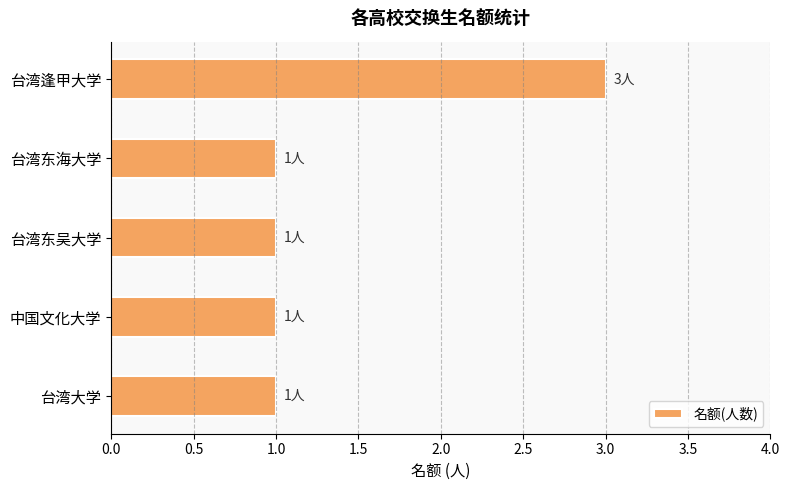

How many series are shown in this chart?

1